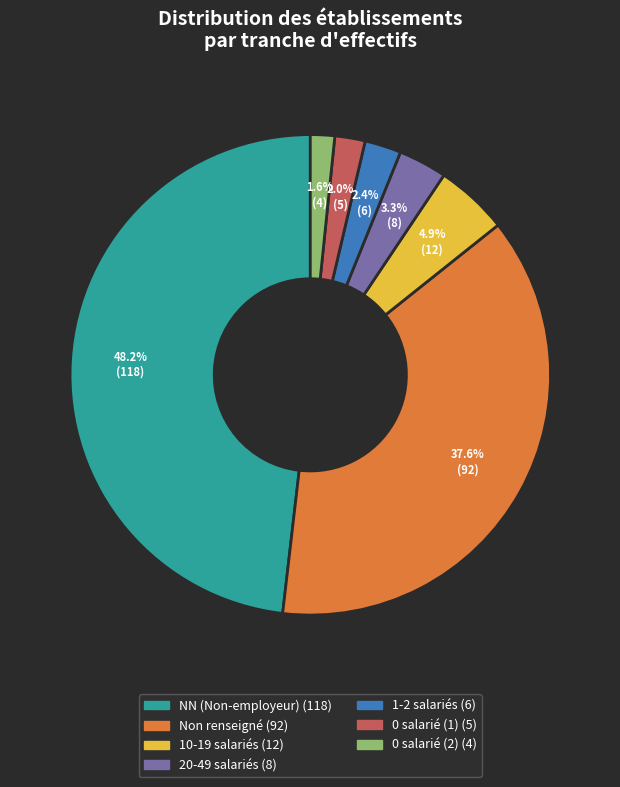

Does any single category account for the majority?

No